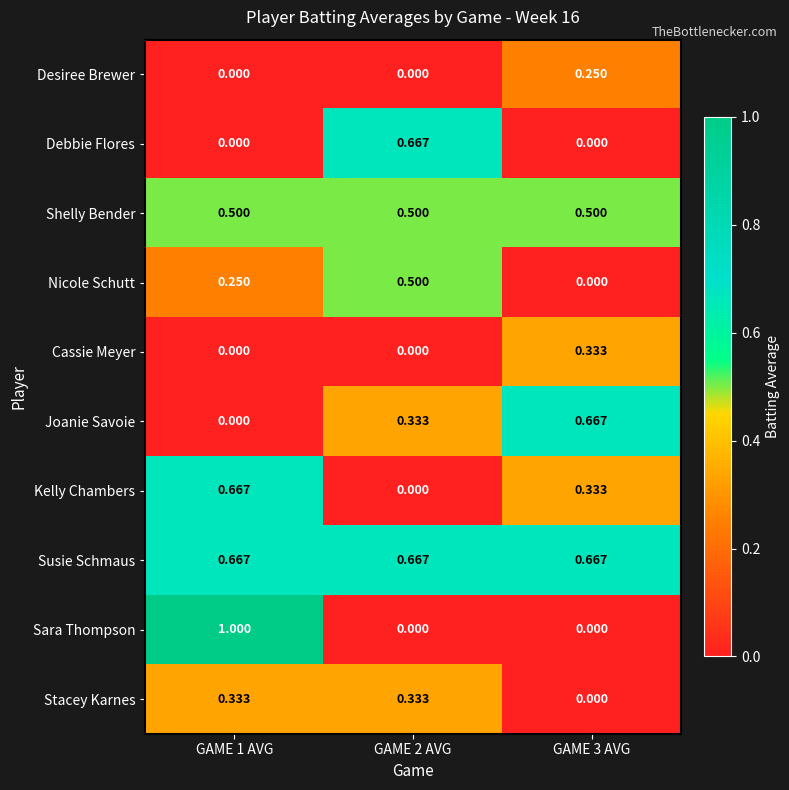

Between GAME 1 AVG and GAME 3 AVG, which series saw the biggest shift?

Sara Thompson